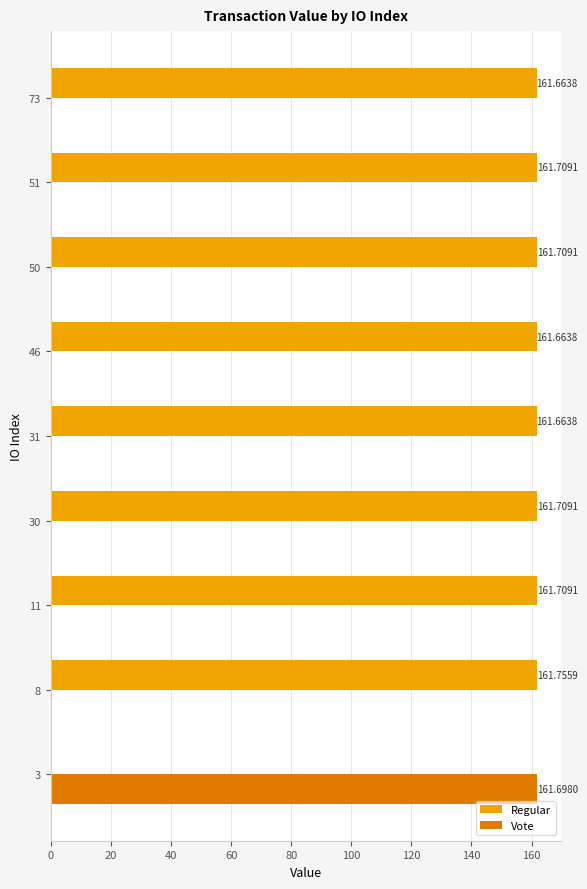

What is the sum of all Vote values?

161.7